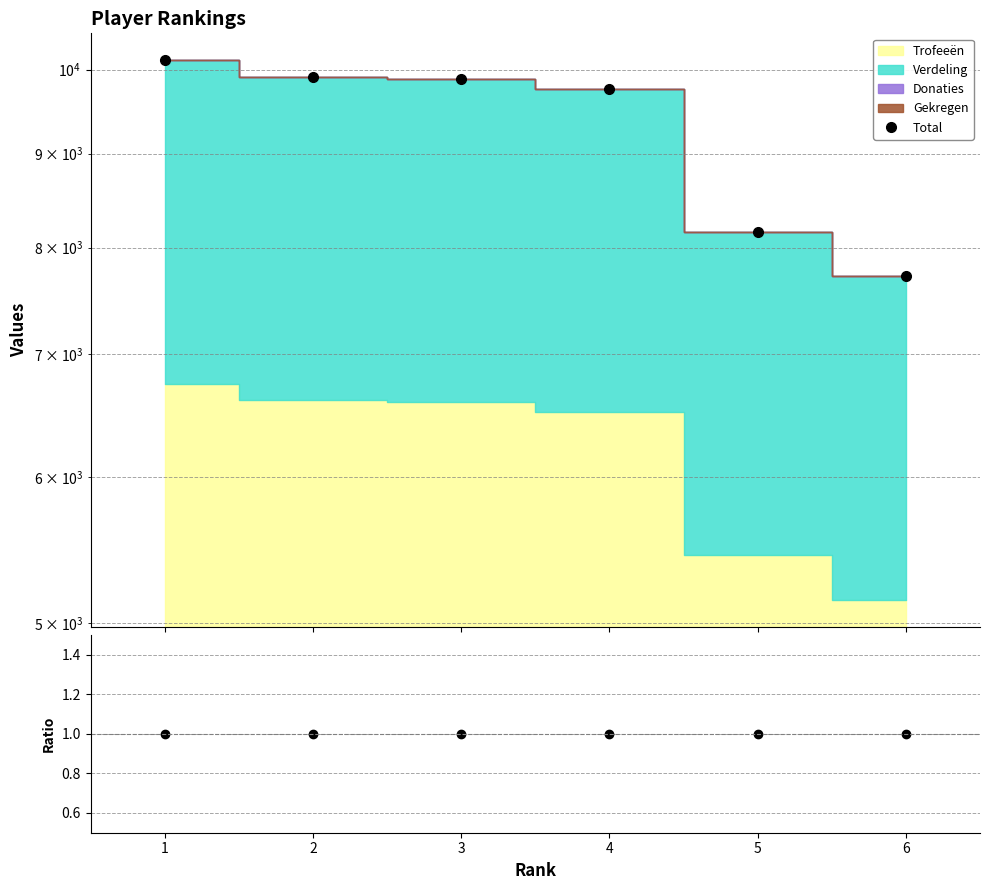

Where is Ratio nearest to the value 1?

1